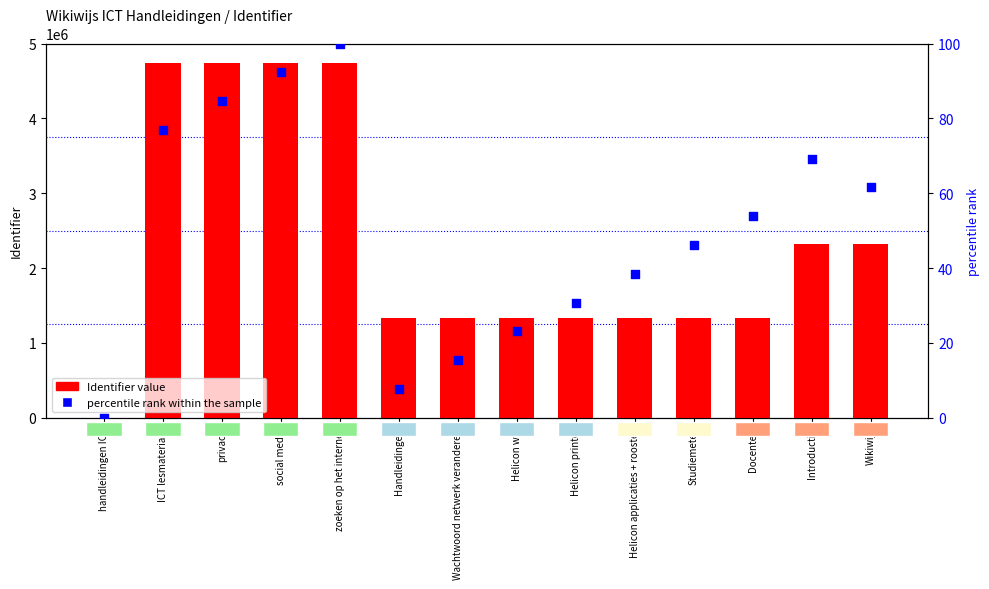

Which series contains the highest Y value?

Identifier value